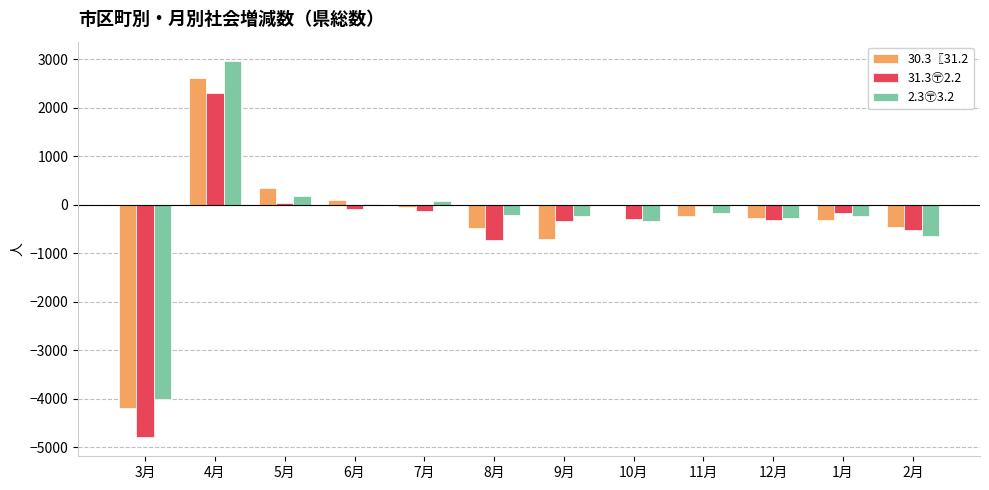

What is the sum of all 30.3〖31.2 values?

-3726